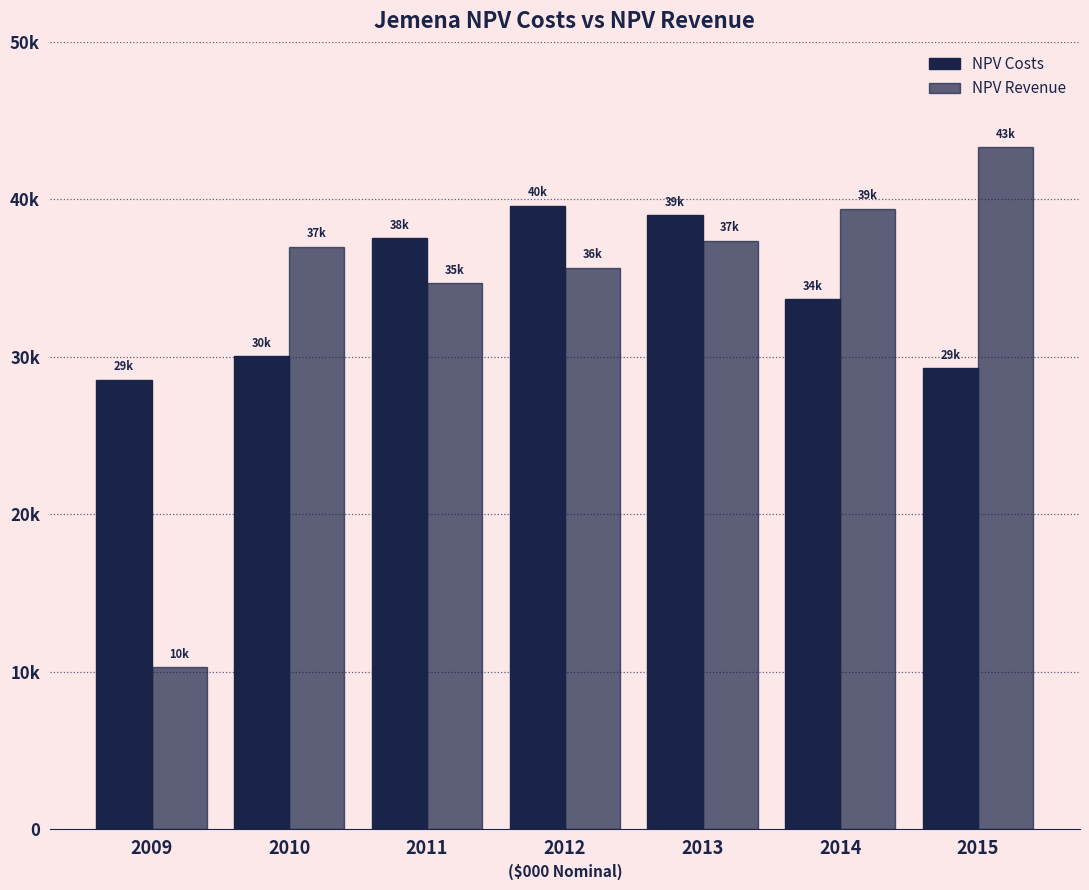

Is it true that NPV Revenue equals 18475.7 at 2012?

False